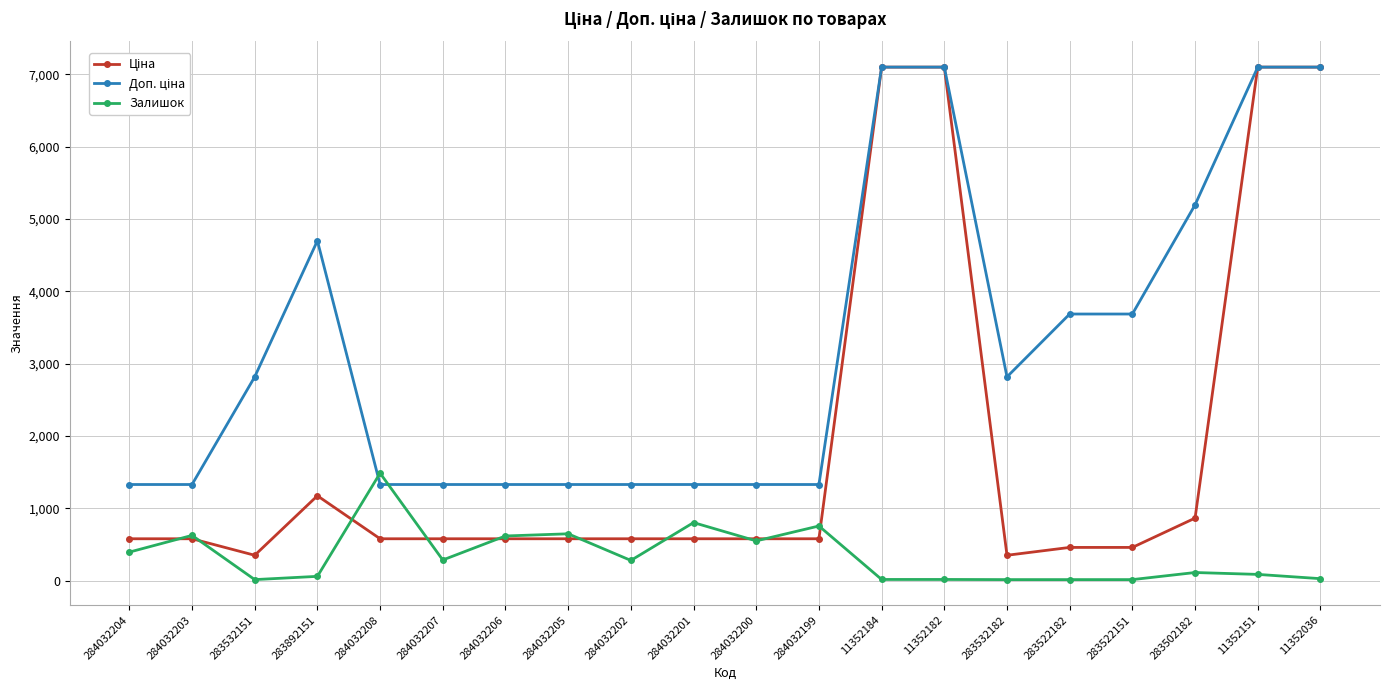

At which category does Залишок reach its first local peak?

284032203